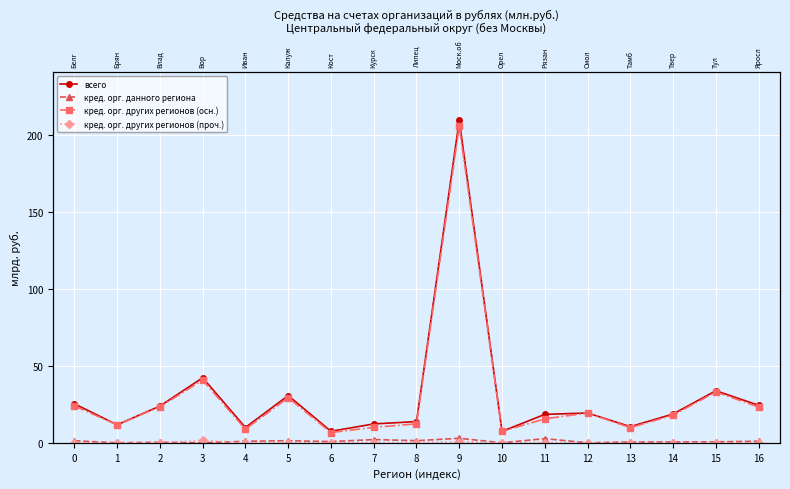

Where is the first local minimum for кред. орг. других регионов (проч.)?

1